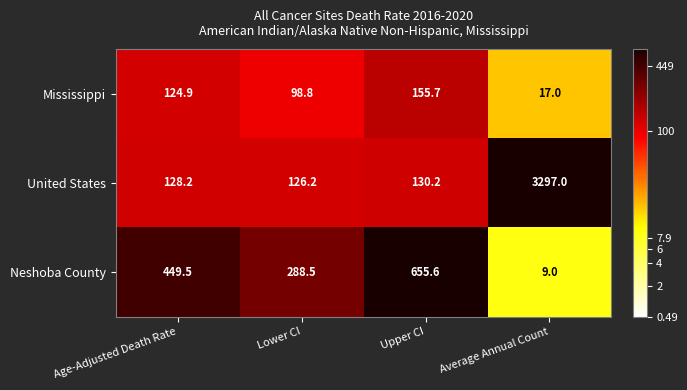

Which series changed the most between Lower CI and Average Annual Count?

United States